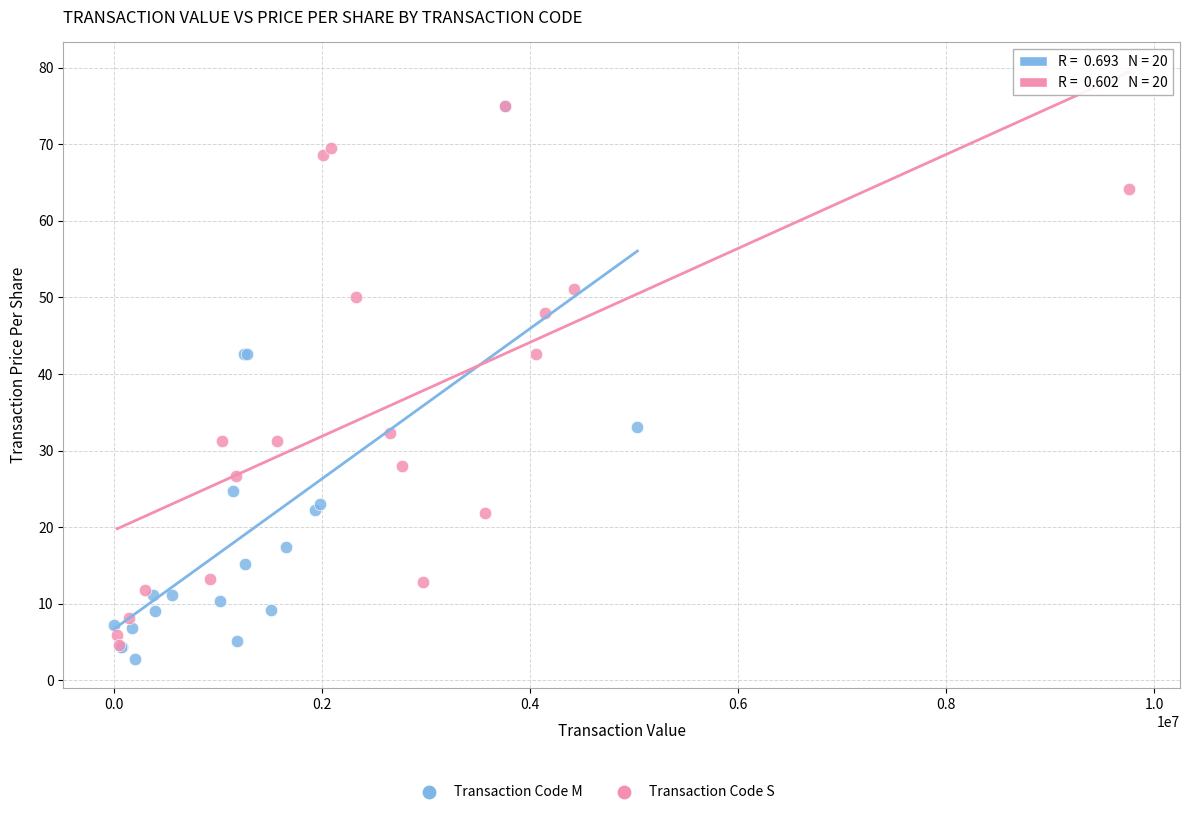

Which series reaches the minimum Y coordinate?

Transaction Code M